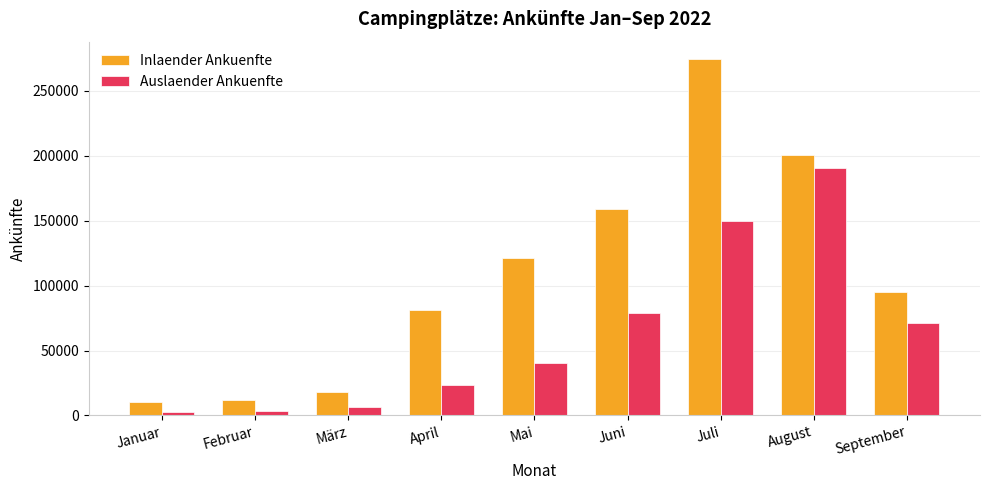

The Inlaender Ankuenfte series shows 10209.7 at Januar. True or false?

True